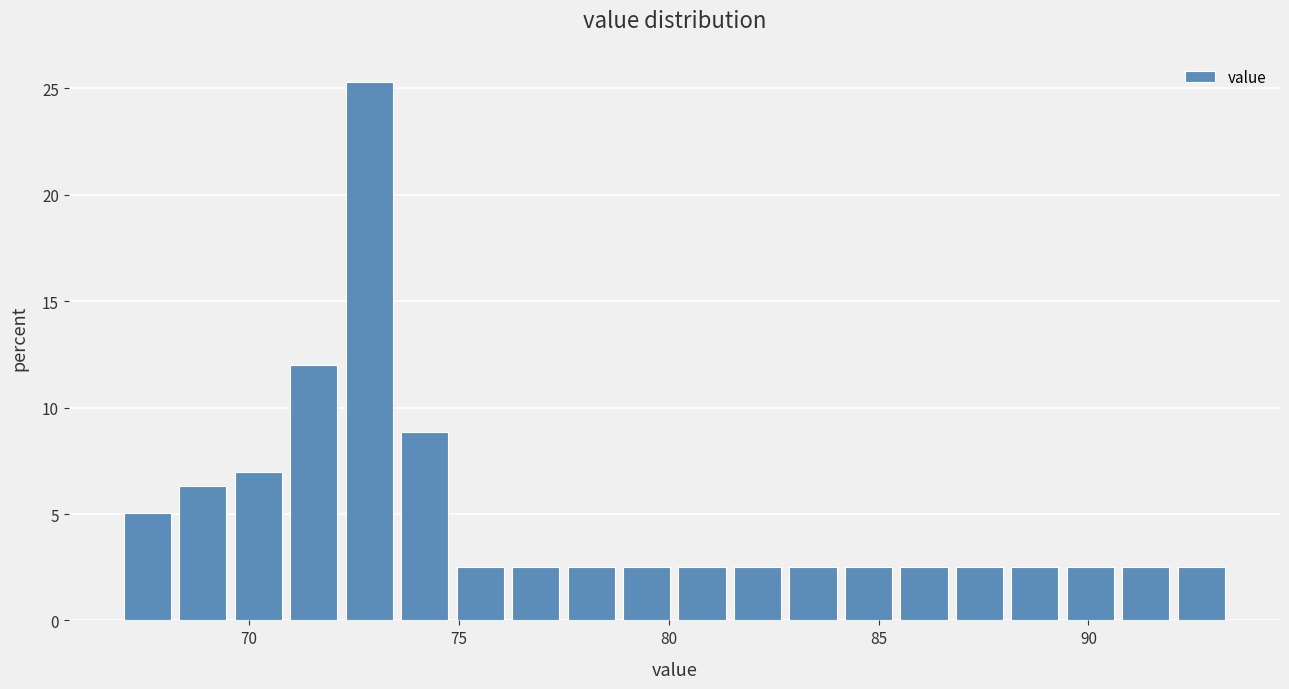

Read against the x-axis, roughly where is the centre of the tallest bar?

73.0